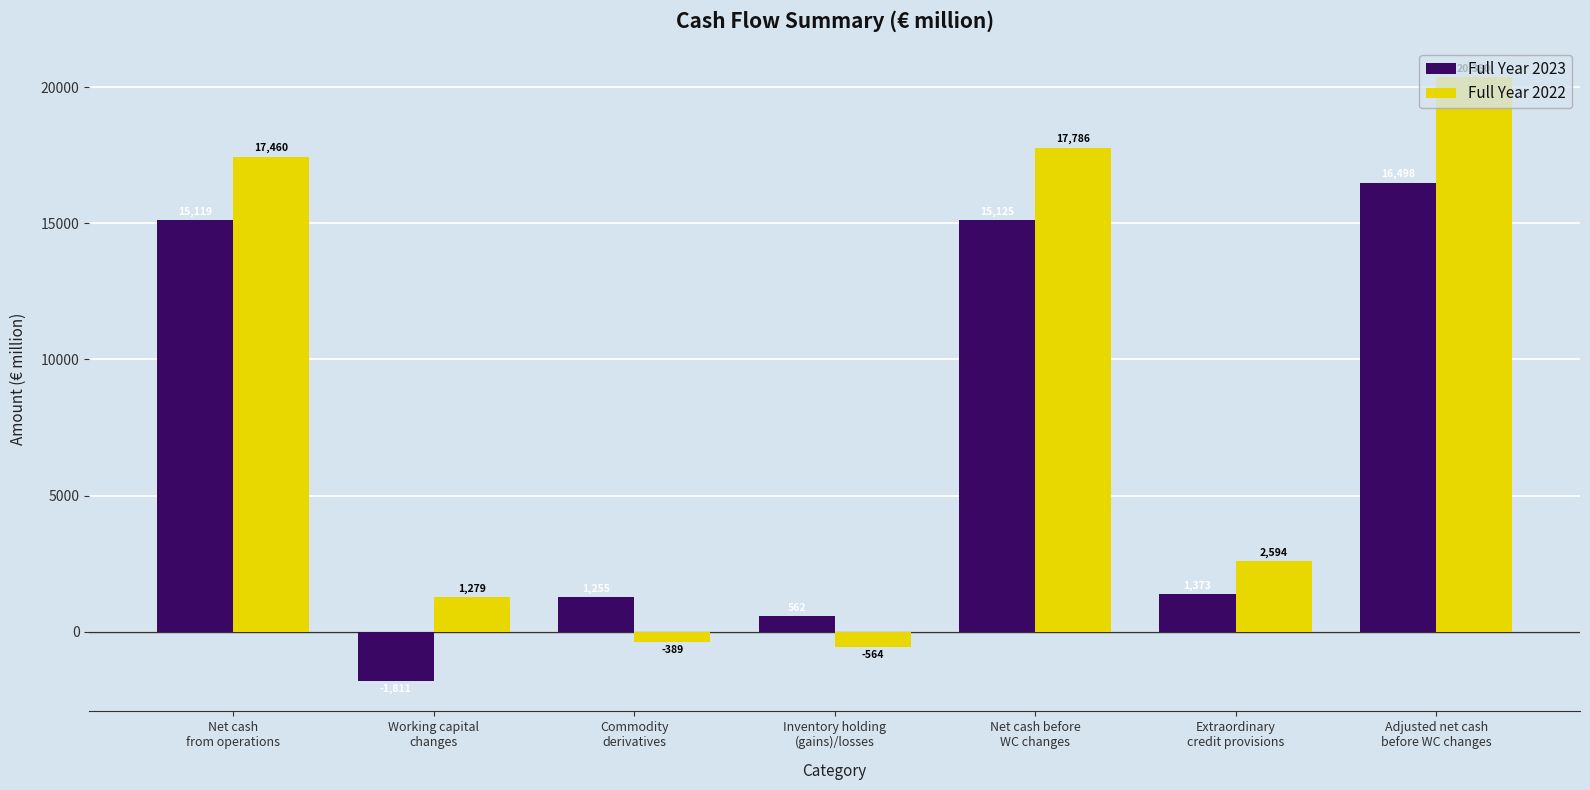

How many groups of bars are there?

7